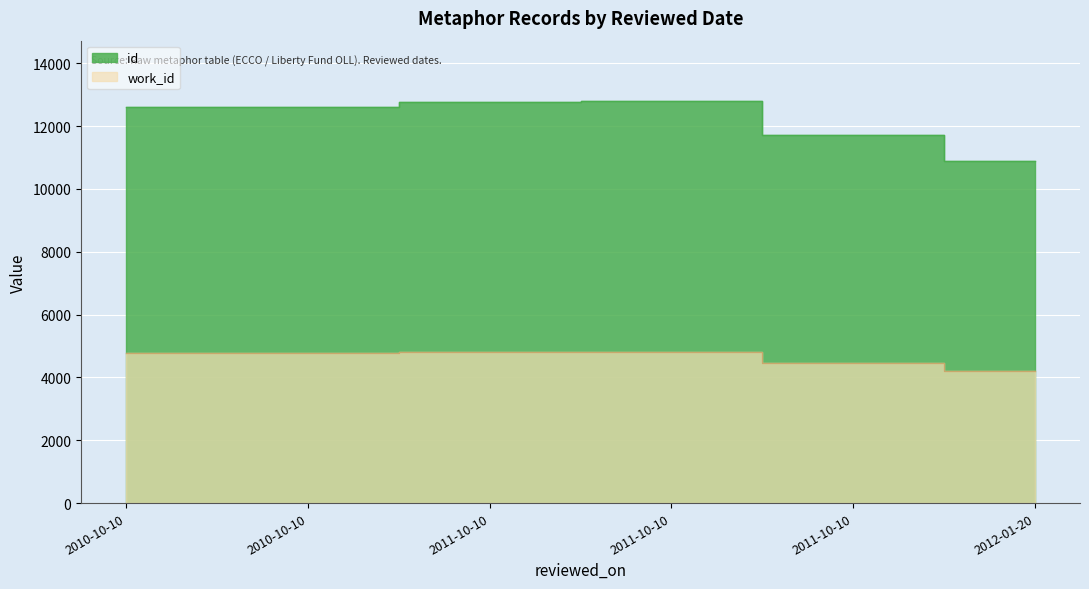

True or false: work_id has a value of 4762 at 2010-10-10.

True